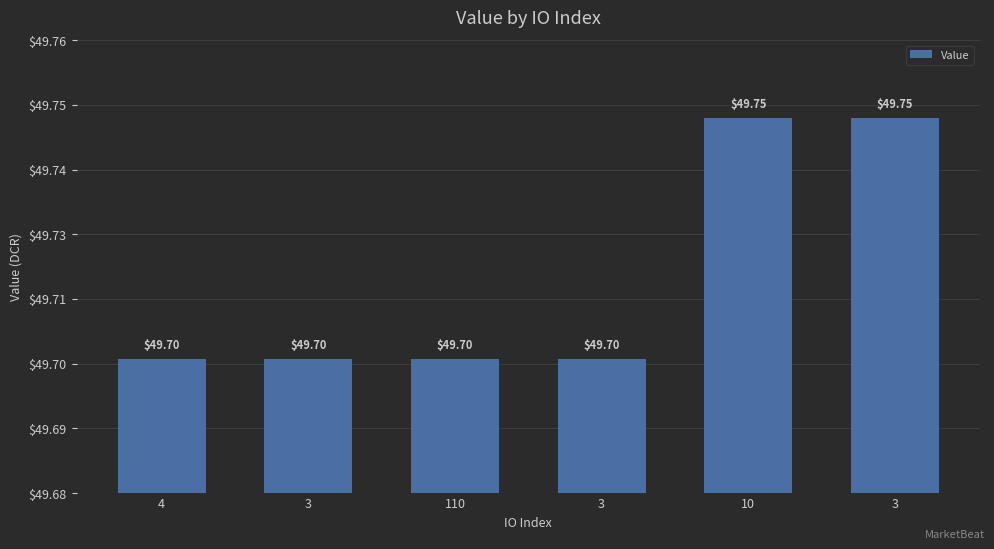

Reading right to left, transcribe all the data shown in this chart.

3=49.7	10=49.7	3=49.7	110=49.7	3=49.7	4=49.7